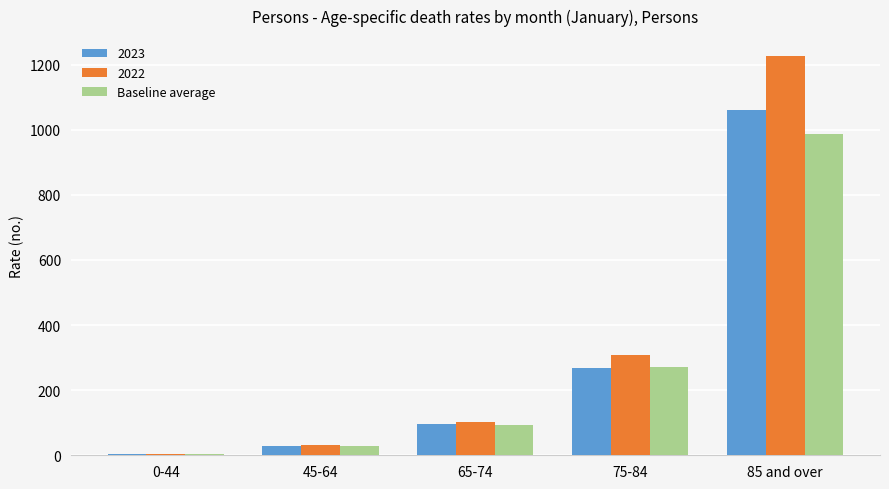

Rank the series at 85 and over from lowest to highest value.

Baseline average, 2023, 2022